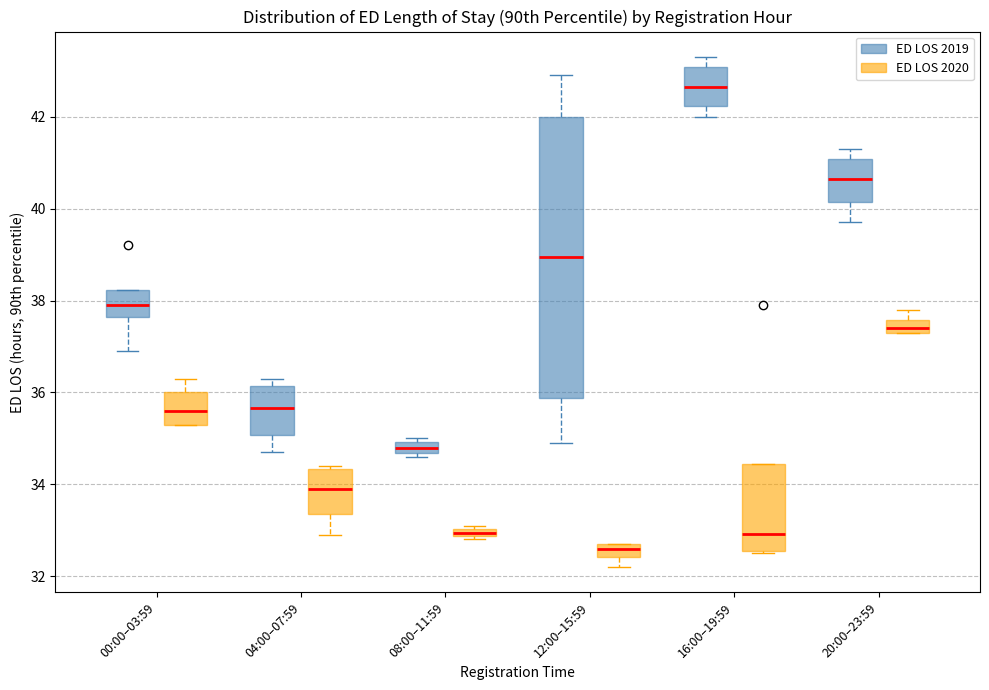

Which box's median line is the lowest?

12:00–15:59 (ED LOS 2020)